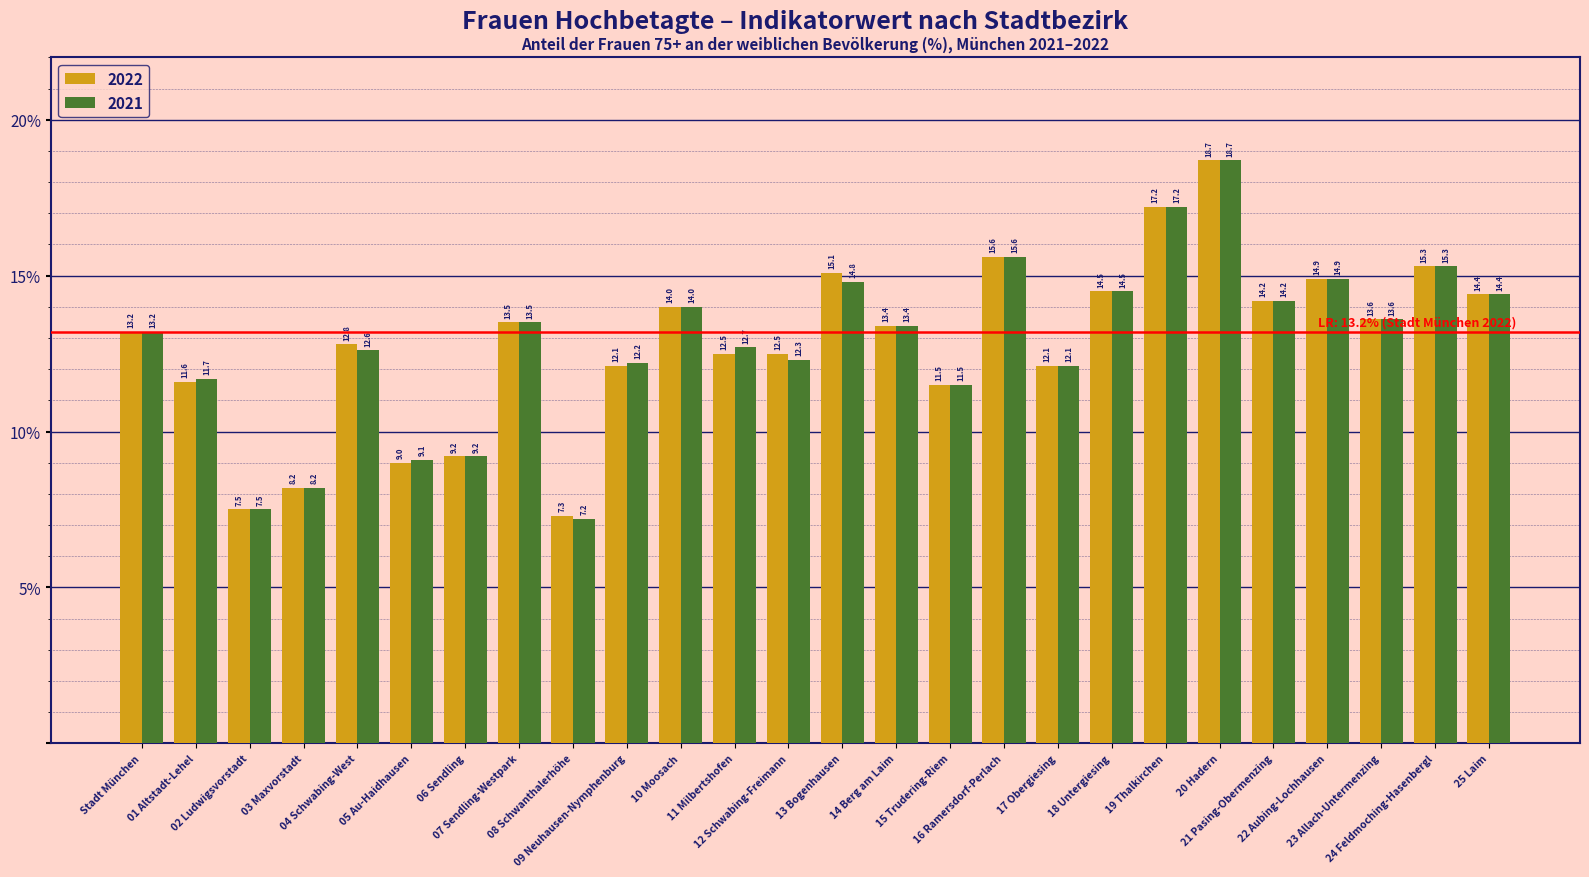

At how many categories does at least one series exceed 17?

2